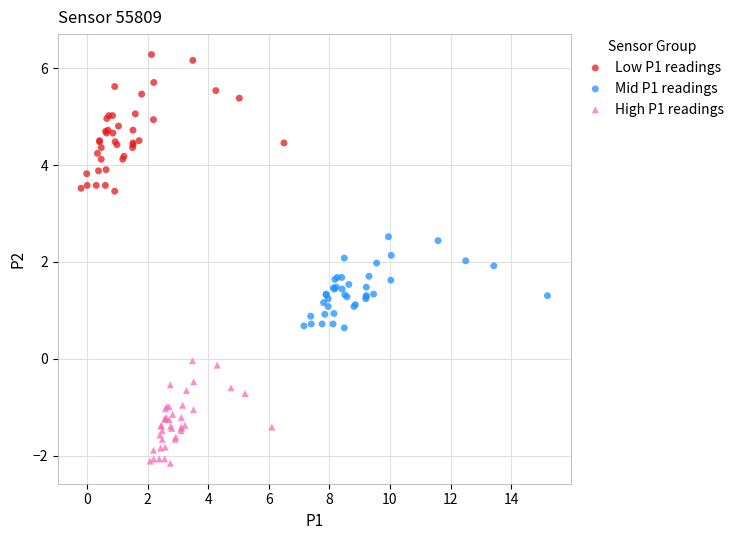

Which series contains the highest Y value?

Low P1 readings